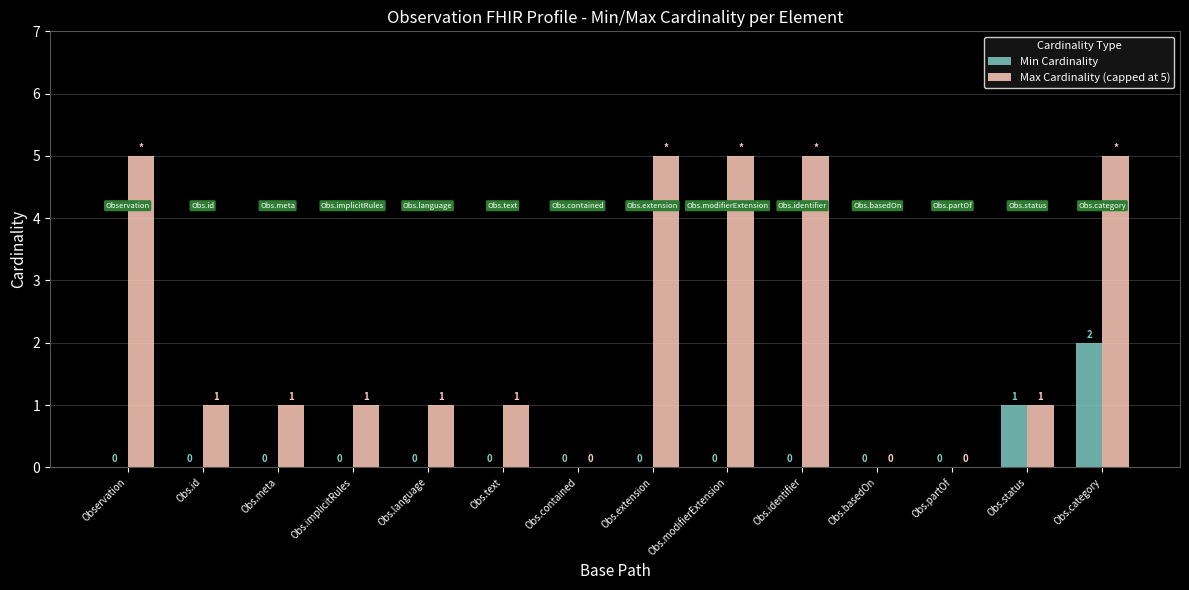

What are all the series names shown in the legend?

Min Cardinality, Max Cardinality (capped at 5)